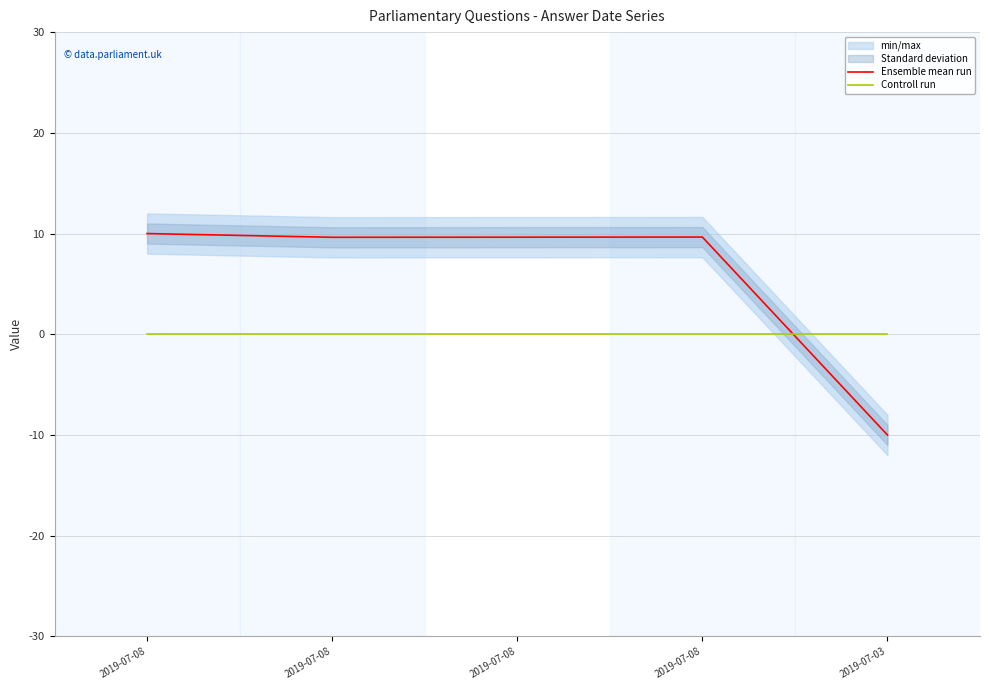

At which category does the chart reach its minimum across all series?

2019-07-03